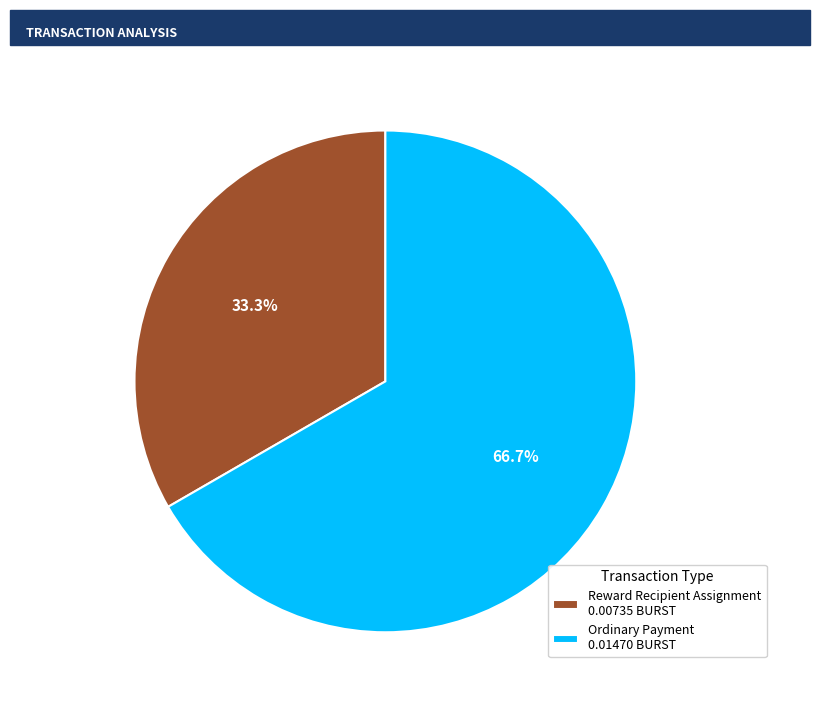

How much of the chart is everything except Reward Recipient Assignment?

66.7%